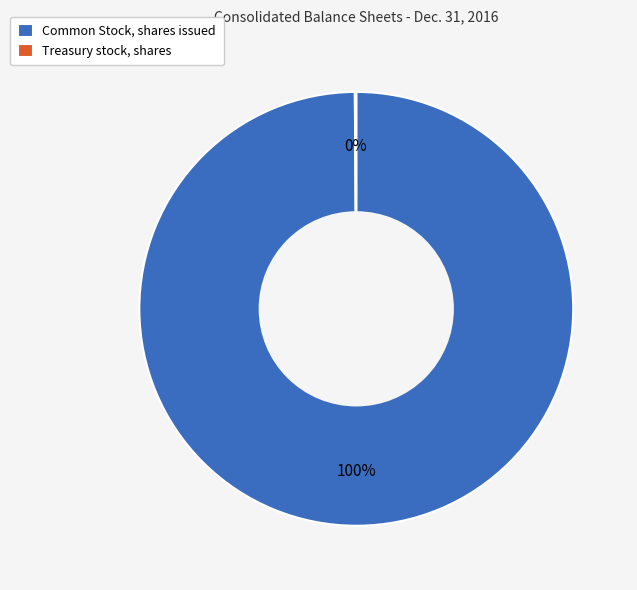

To the nearest percent, what is the average slice percentage?

50%